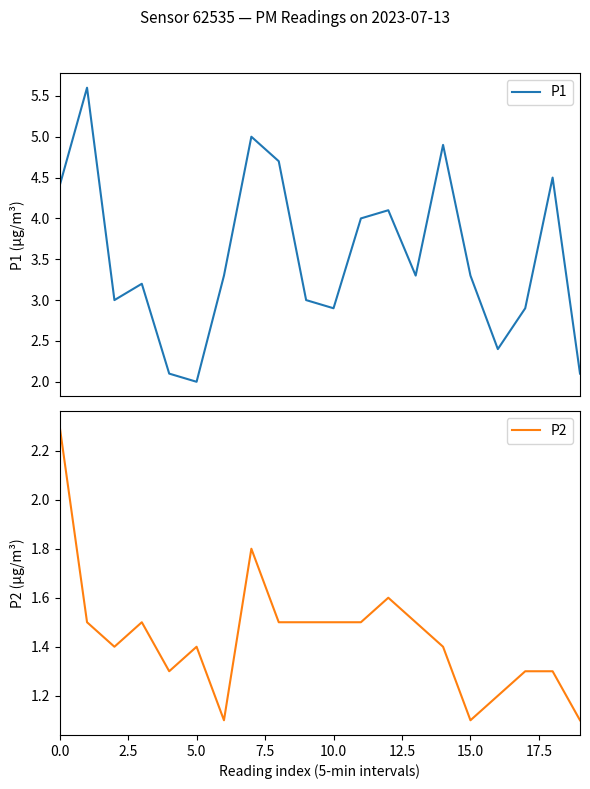

What is the smallest value displayed?

1.1